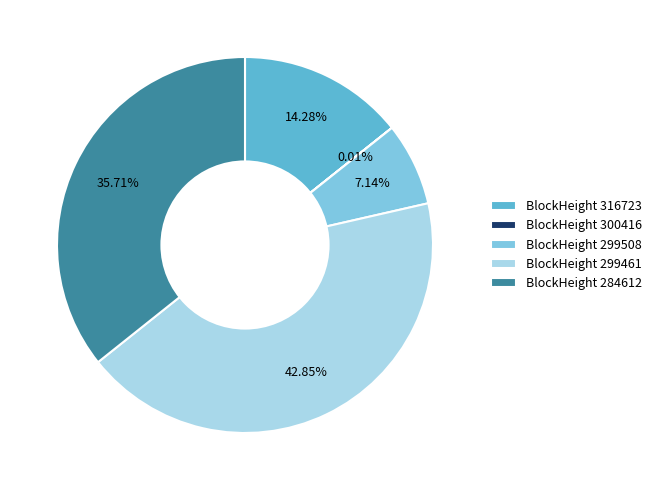

Does any single category account for the majority?

No